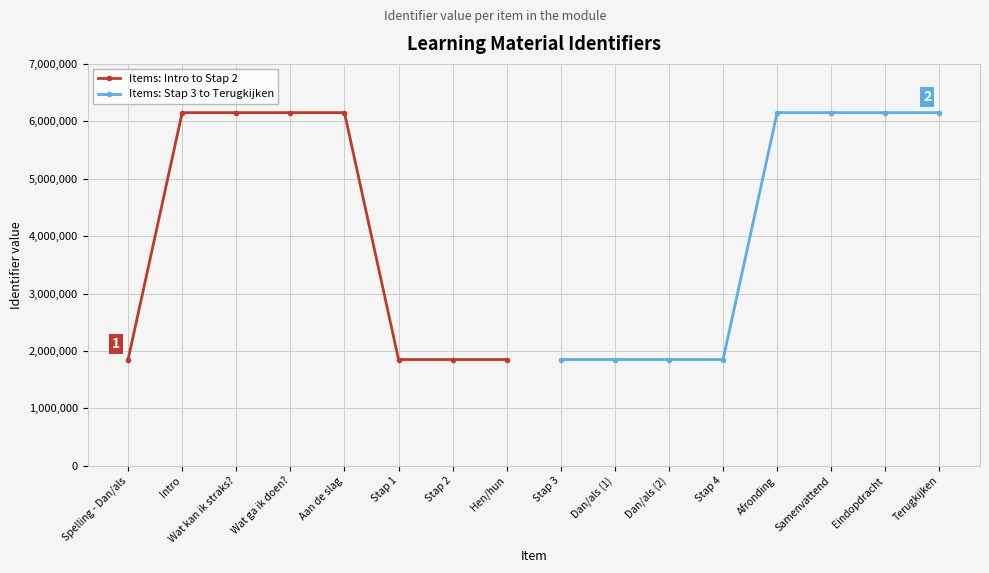

Is this an area chart (filled region under the line)?

No